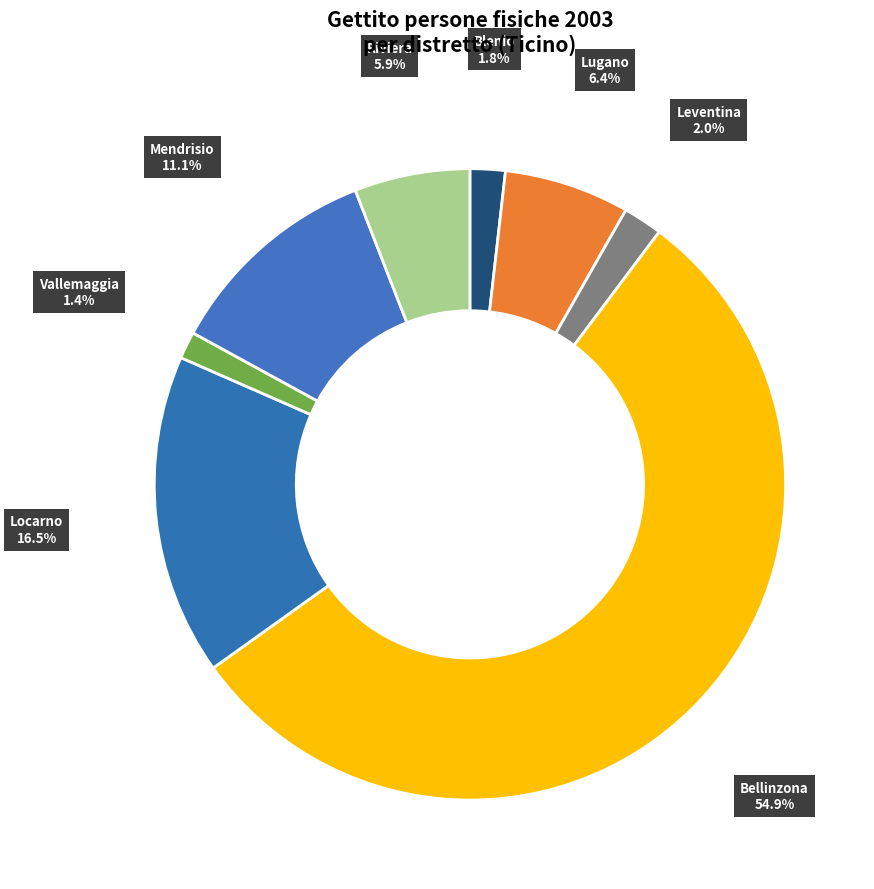

What is the largest slice in the pie chart?

Bellinzona